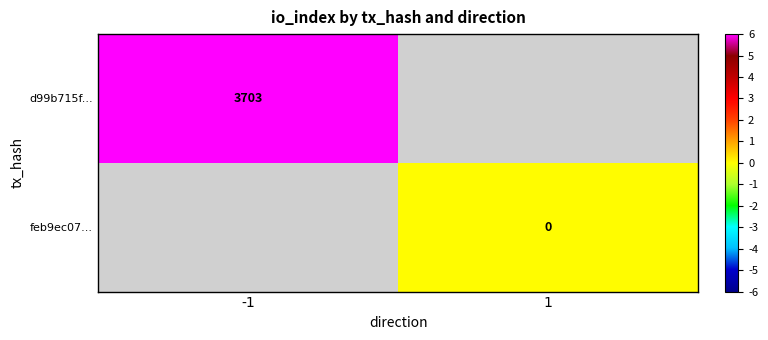

Is the value of feb9ec07... at 1 greater than the value of d99b715f... at -1?

No